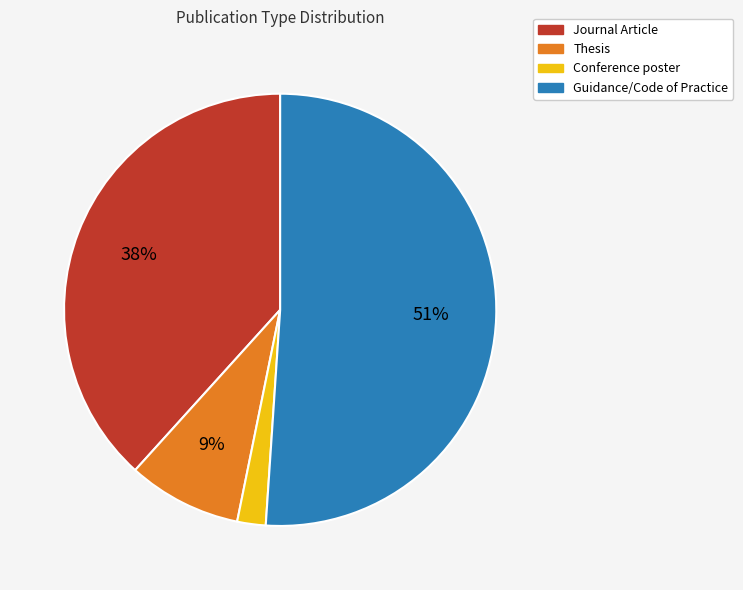

Count the number of slices in the pie.

4